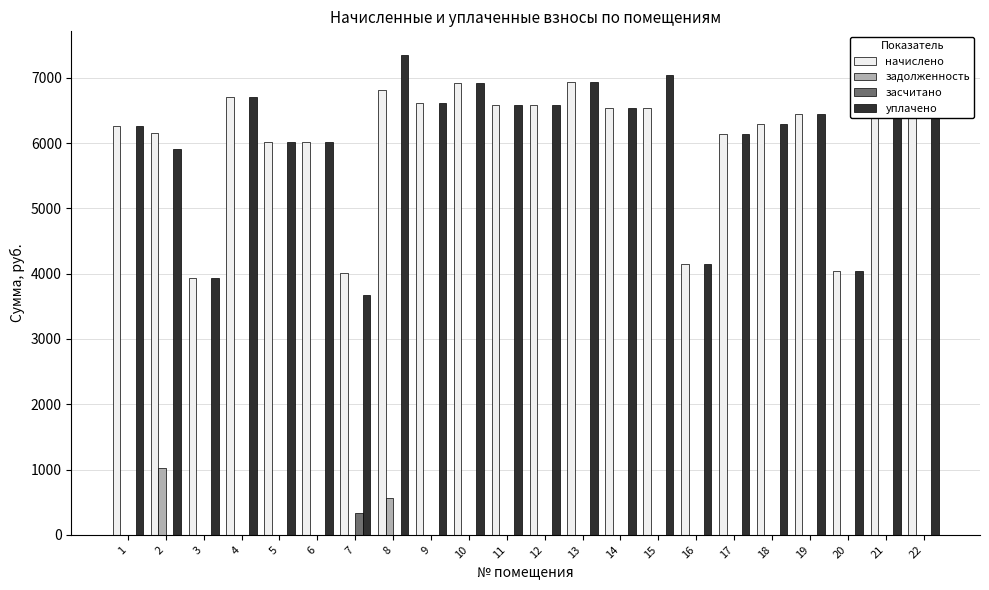

What is the highest value of the начислено series?

6927.4